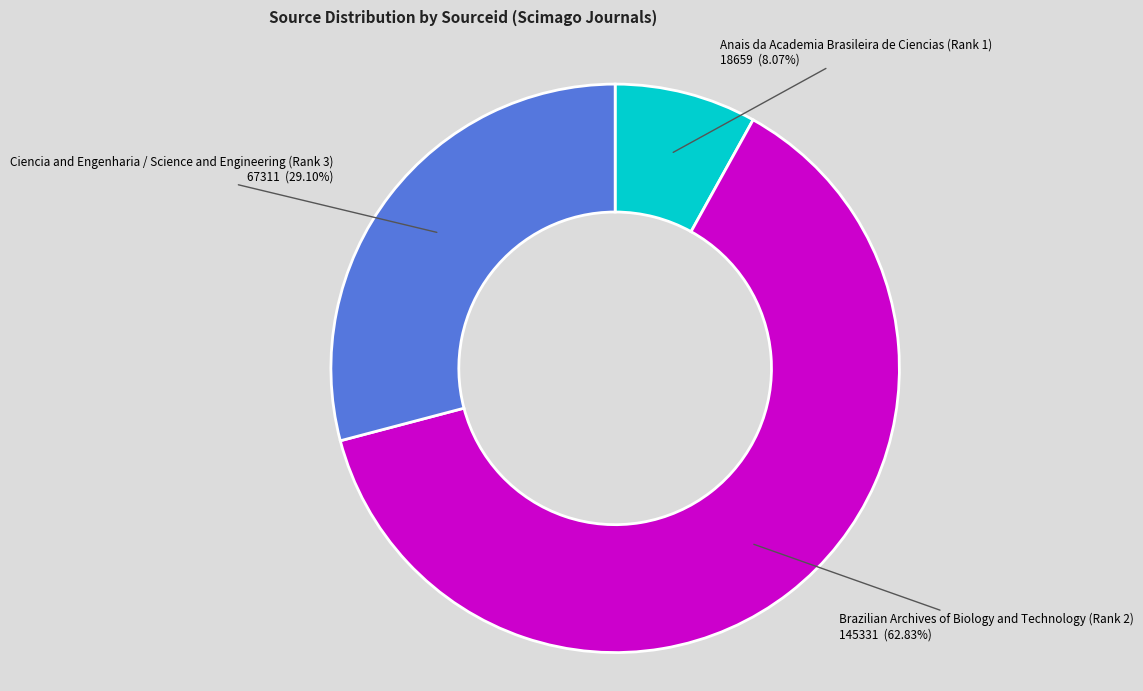

To the nearest percent, what portion does Ciencia and Engenharia / Science and Engineering (Rank 3) represent?

29%